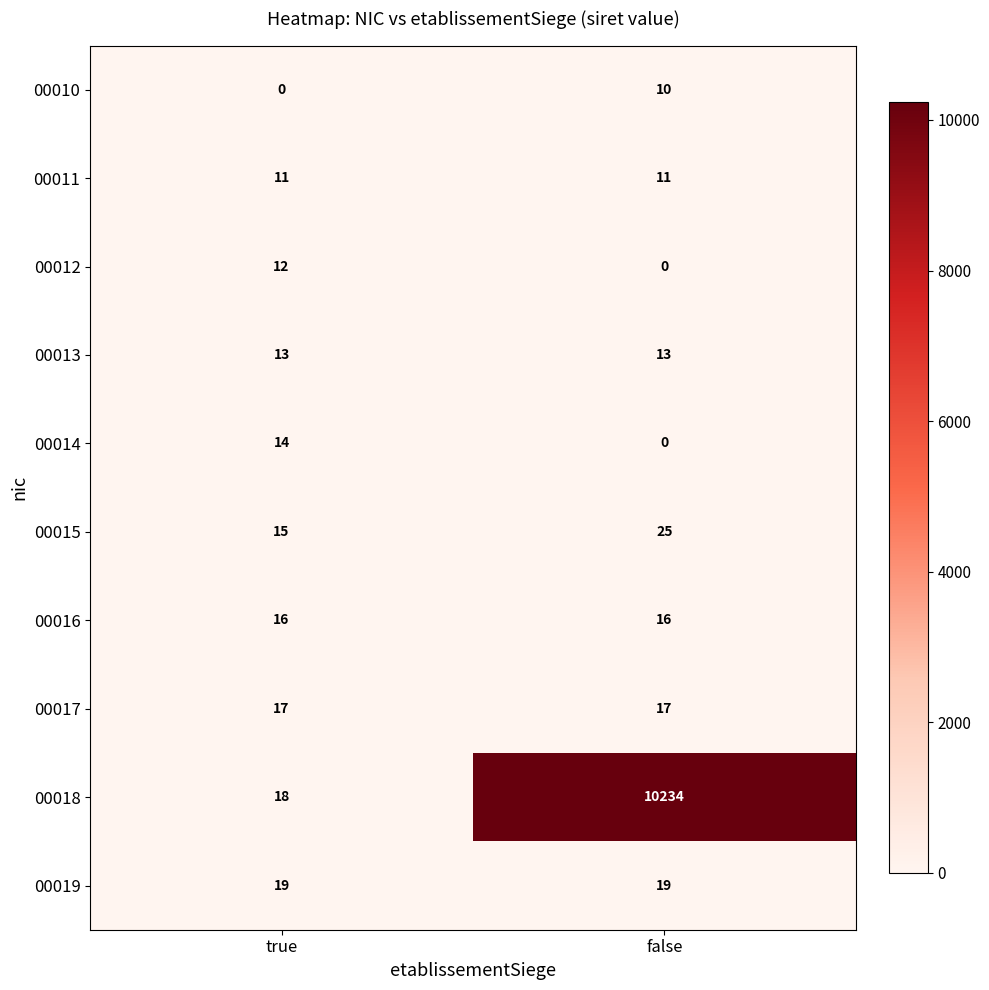

True or false: 00019 has a value of 19 at true.

True